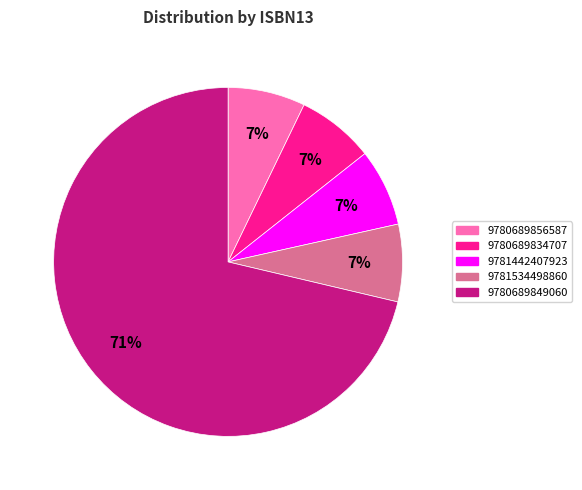

How many segments does this pie chart have?

5